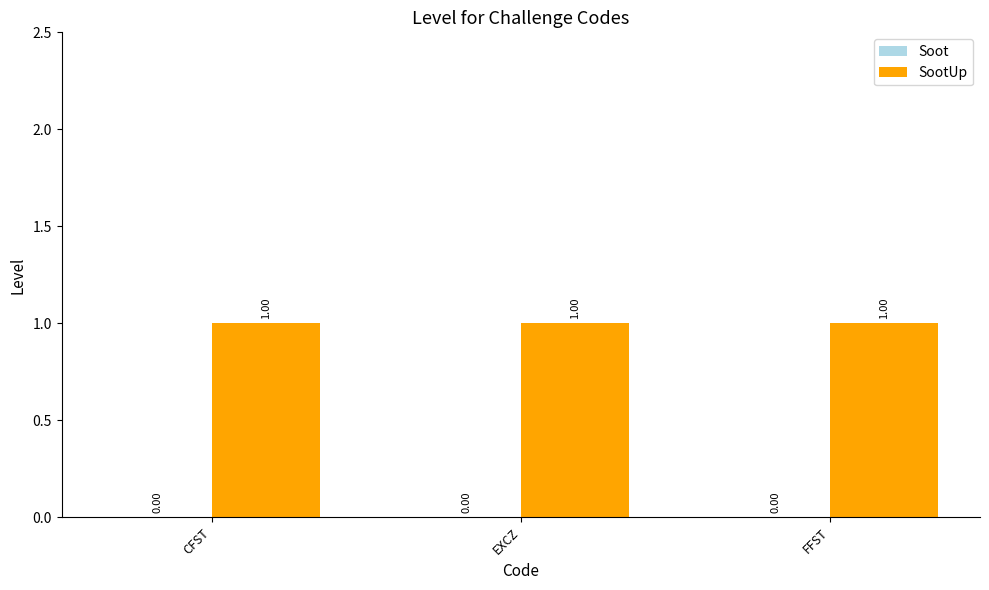

Which series has the largest total across all categories?

SootUp